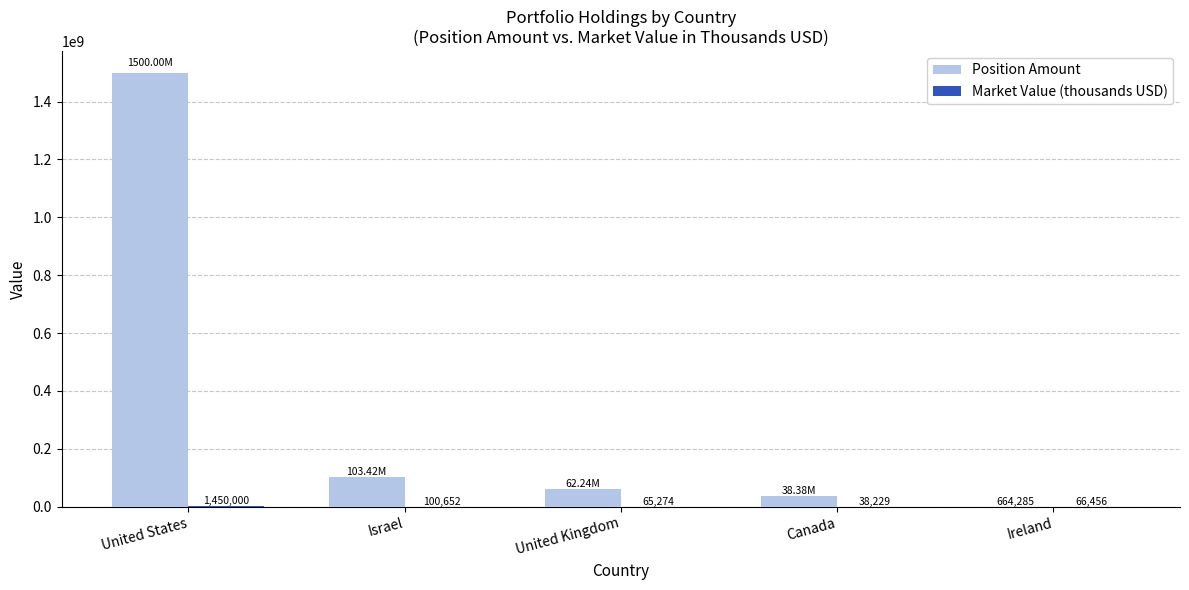

Which series has the largest total across all categories?

Position Amount